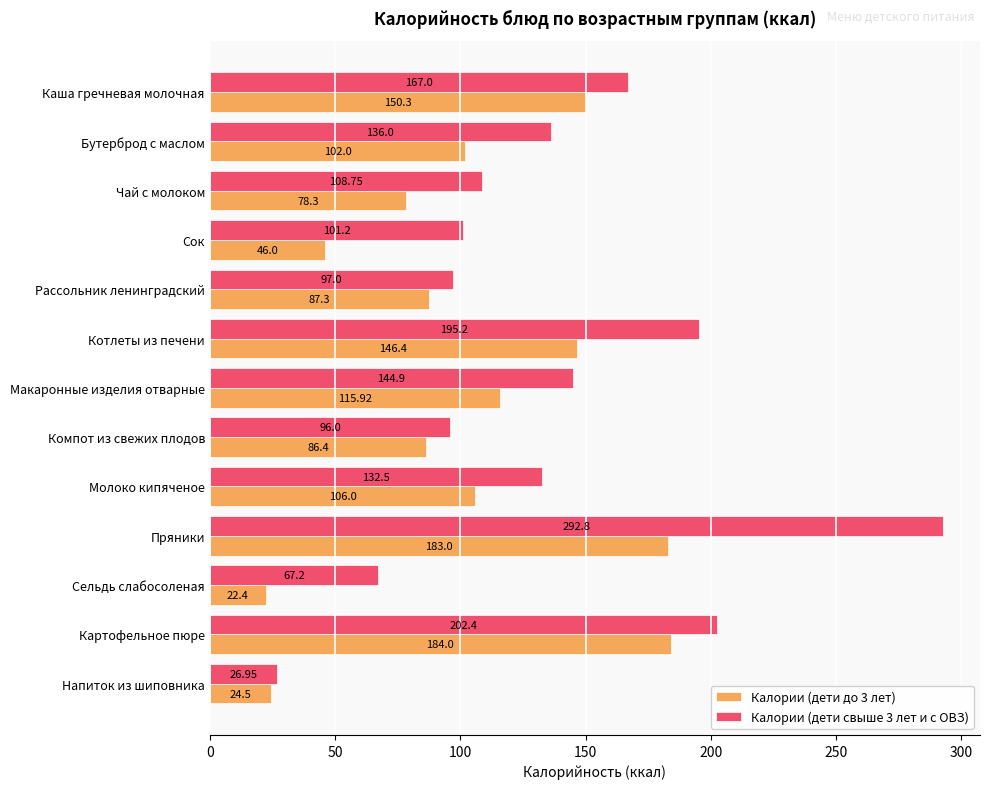

At Картофельное пюре, list the series in order from largest to smallest.

Калории (дети свыше 3 лет и с ОВЗ), Калории (дети до 3 лет)